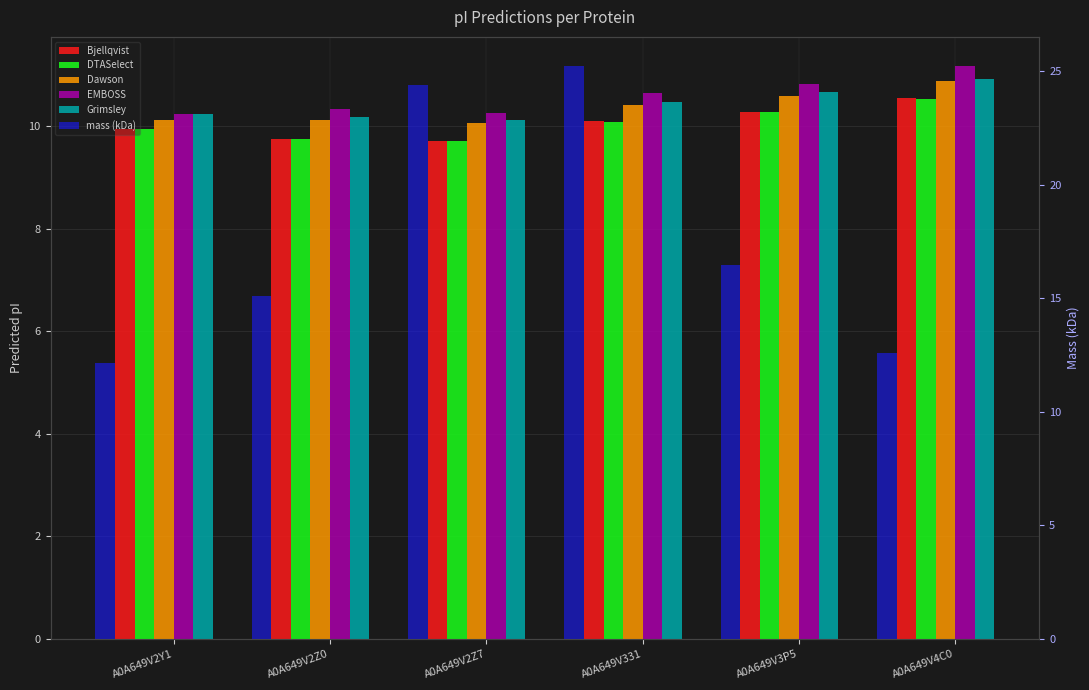

Rank the categories by mass (kDa) value from lowest to highest.

A0A649V2Y1, A0A649V4C0, A0A649V2Z0, A0A649V3P5, A0A649V2Z7, A0A649V331